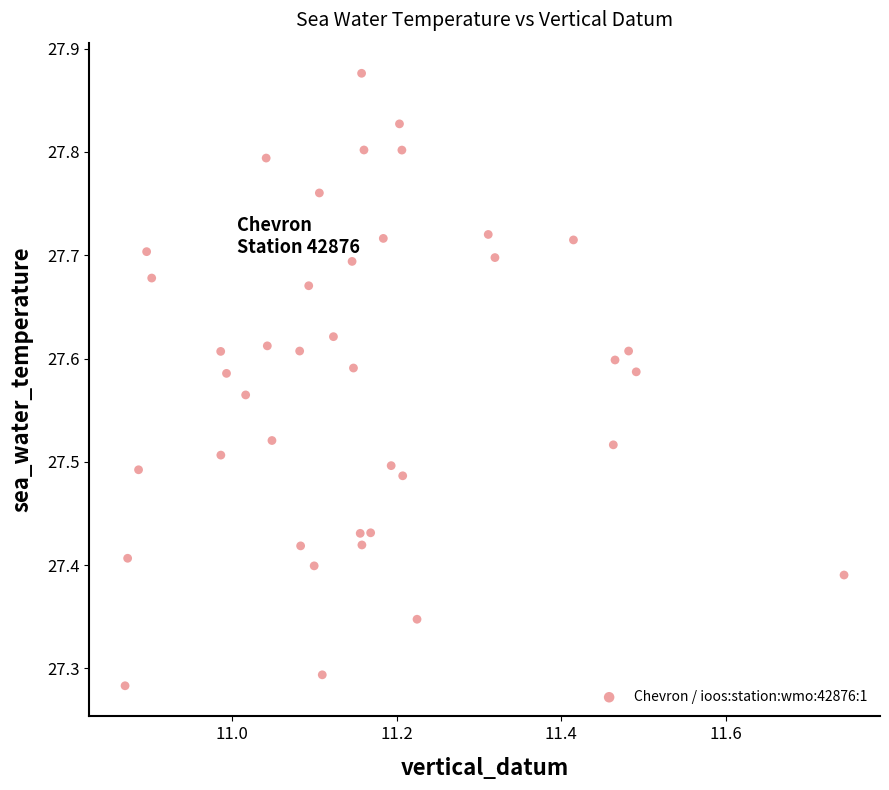

What is the range of Y values (max minus min)?

0.6